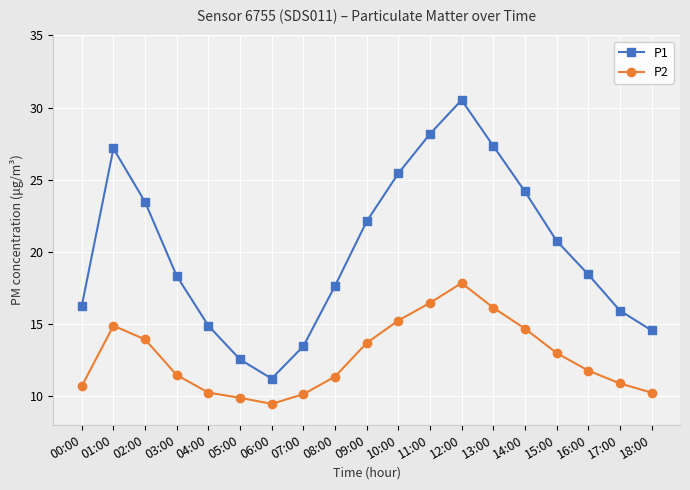

What is the difference between the highest and lowest values at 05:00?

2.7